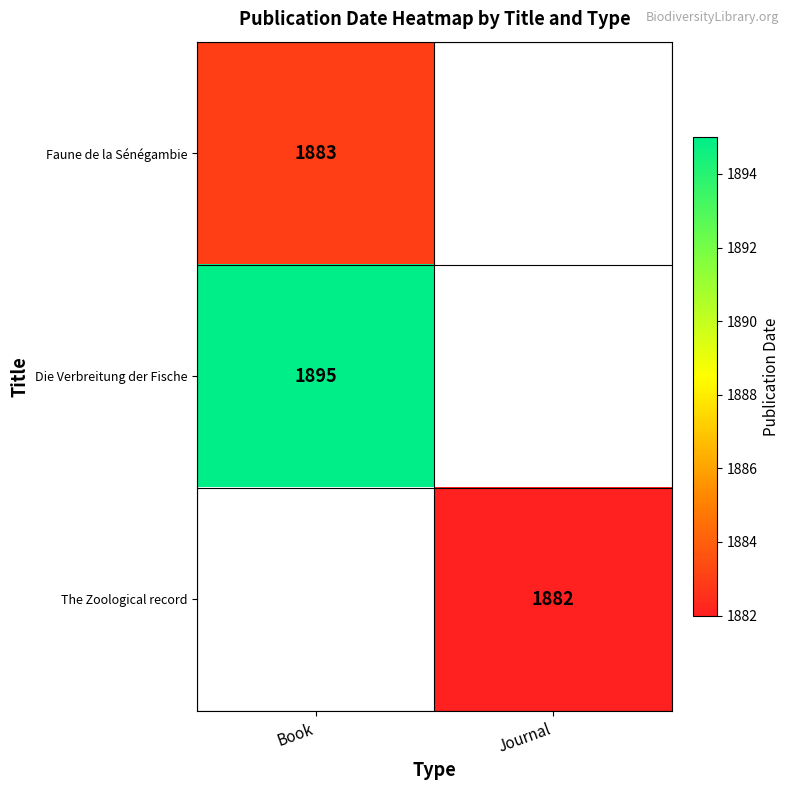

What is the greatest value displayed?

1895.0